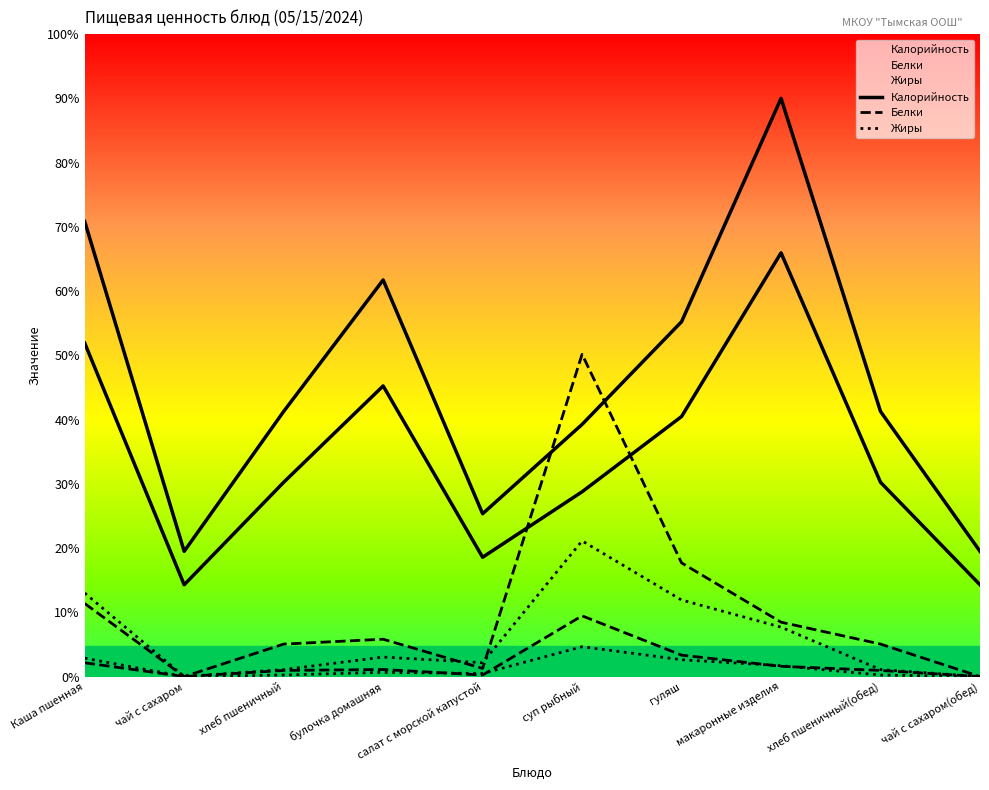

What is the difference between the second highest and second lowest values in the Жиры series?

54.6